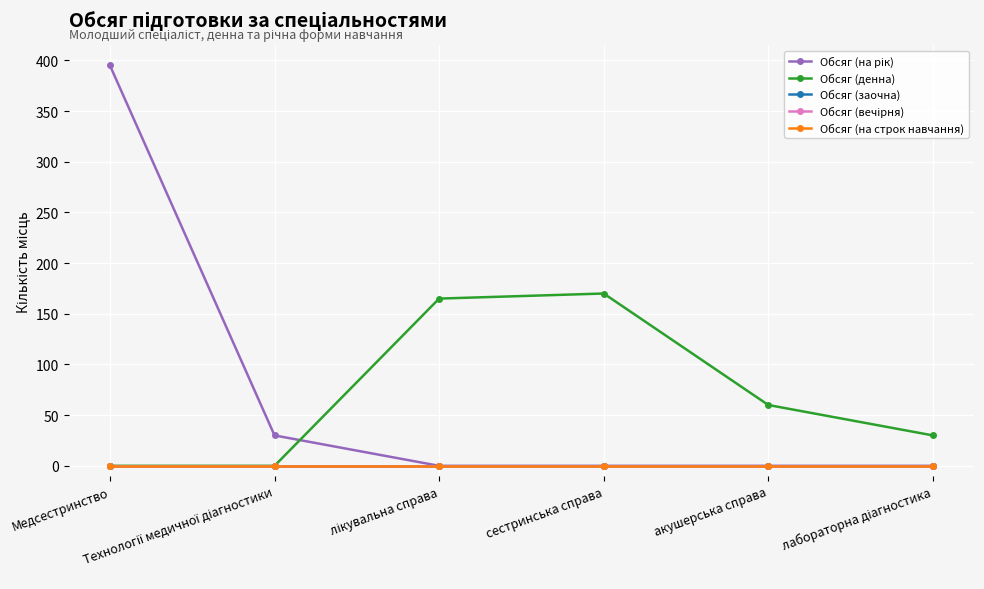

Is this an area chart (filled region under the line)?

No